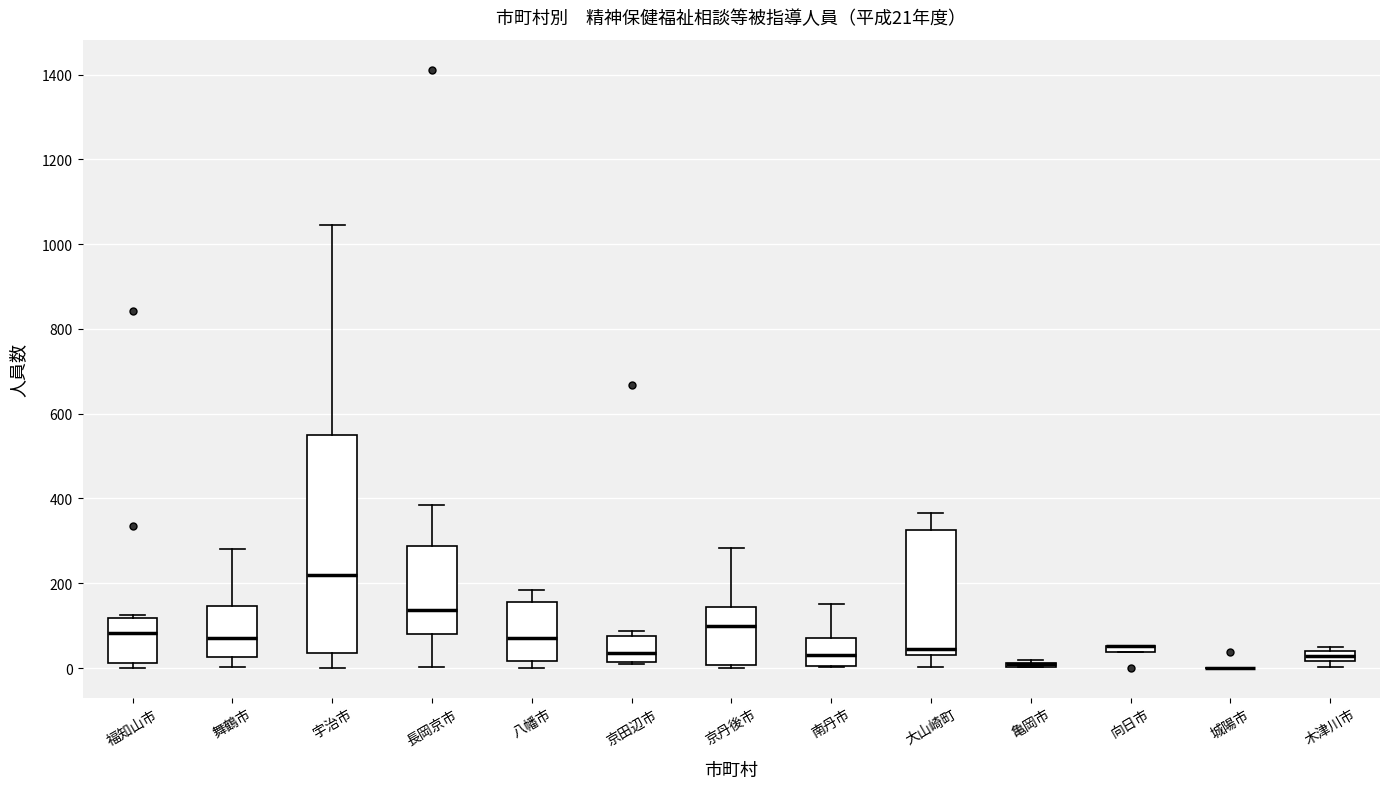

Comparing the boxes themselves (not the whiskers), which one is the tallest?

宇治市